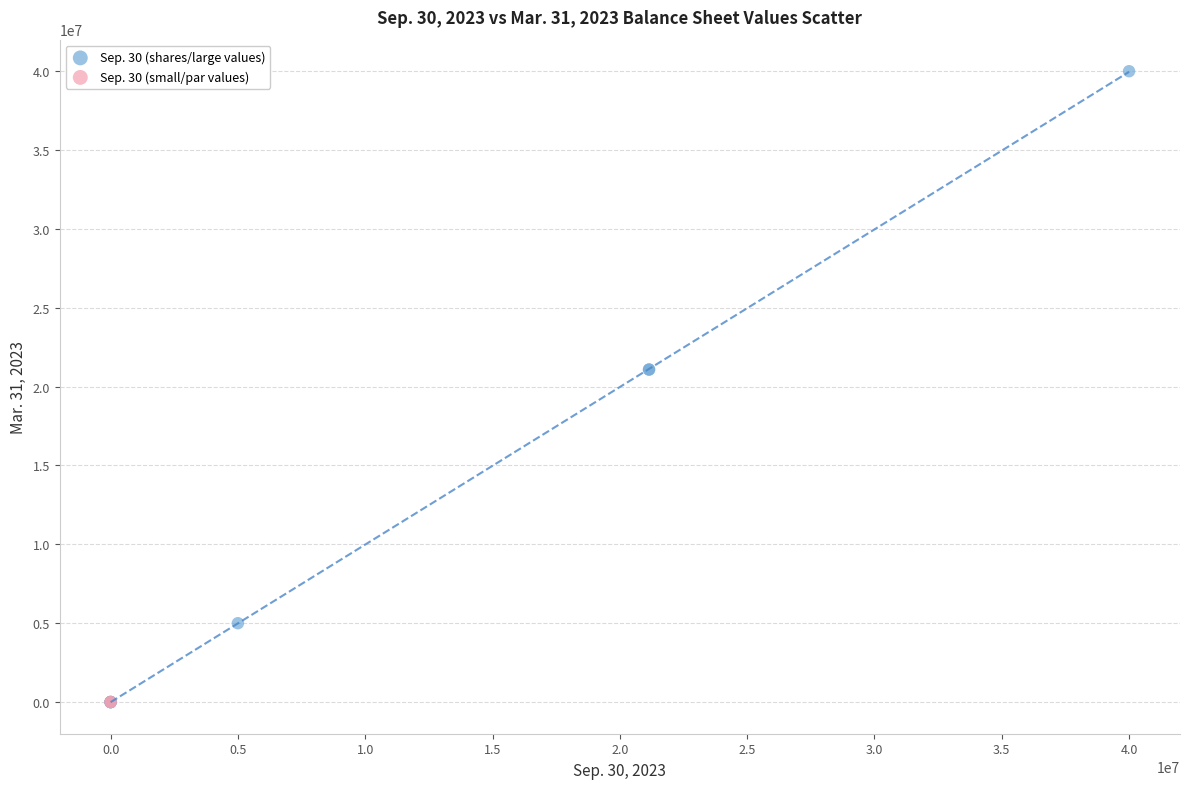

What are all the series names shown in the legend?

Sep. 30 (shares/large values), Sep. 30 (small/par values)